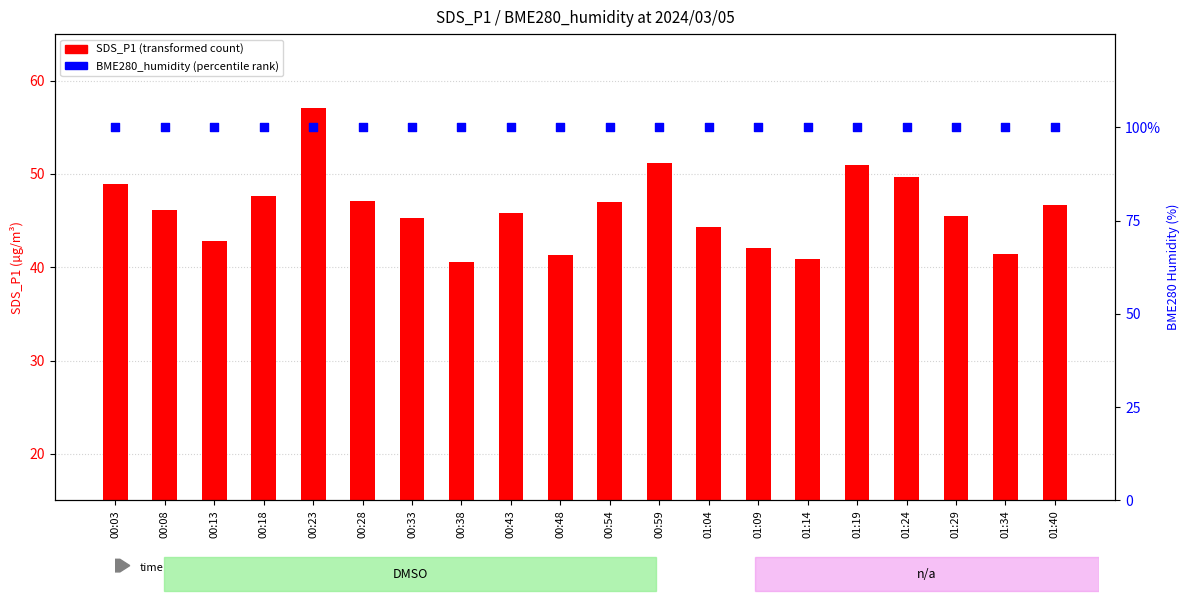

What is the total value across all series at 00:33?

130.3